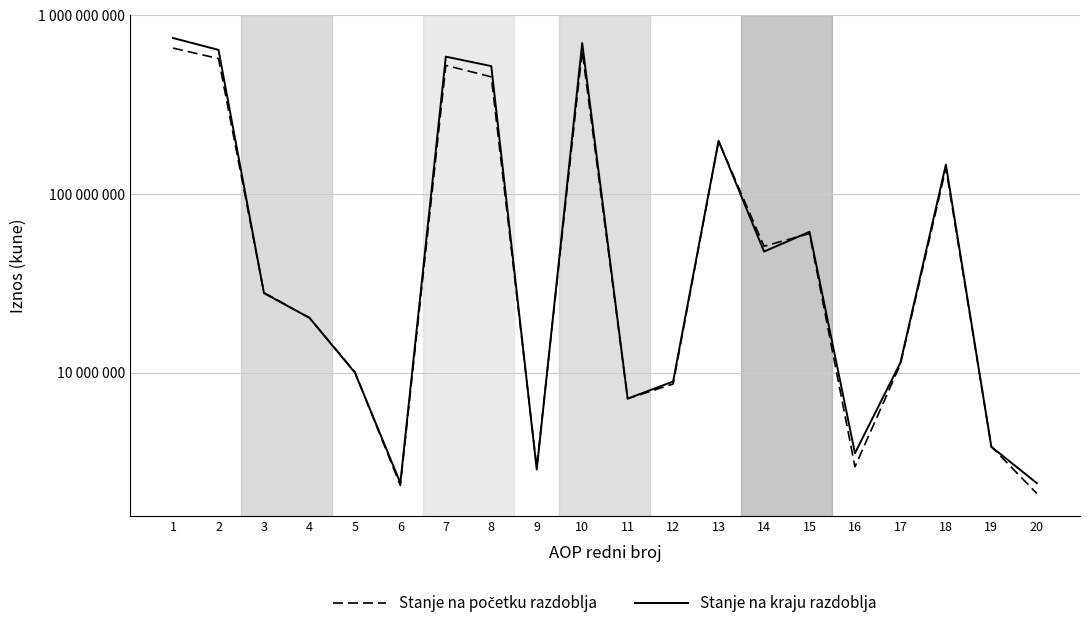

What is the total value across all series at 6?

4773618